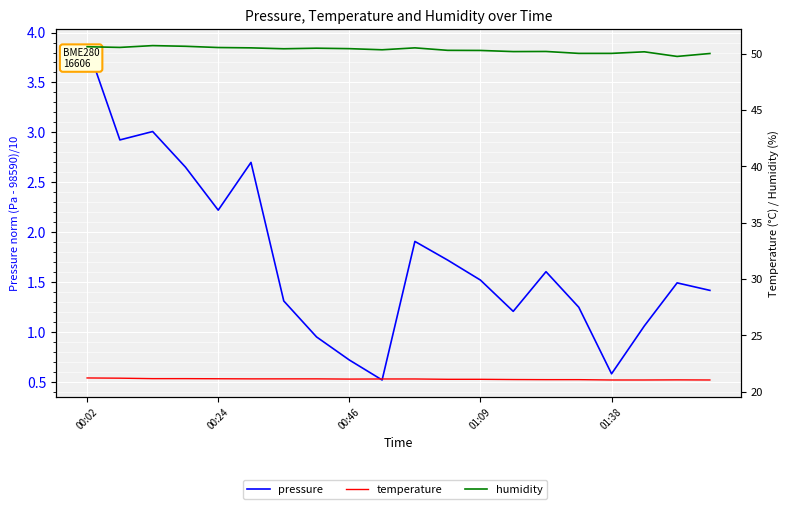

True or false: pressure and humidity cross at least once.

False